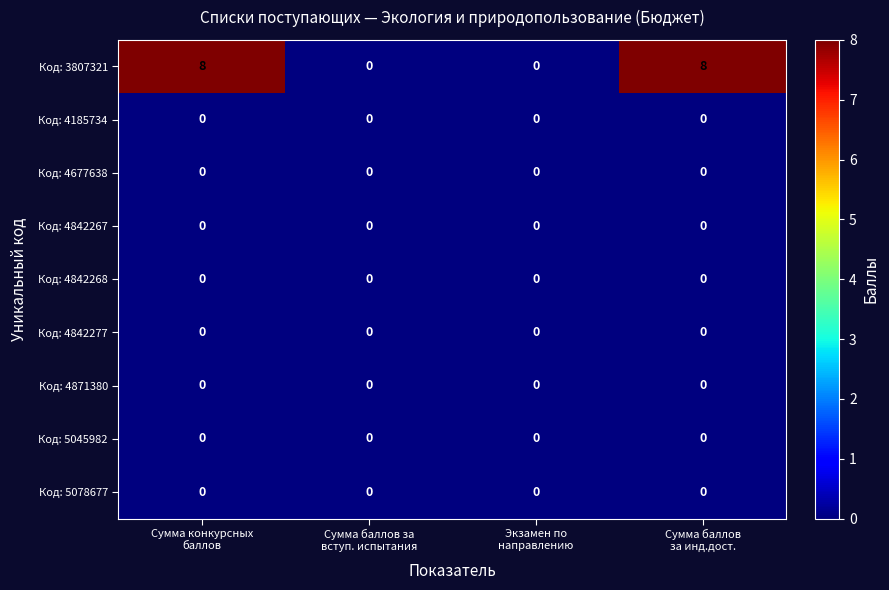

What is the difference between the maximum and second lowest values in the Код: 3807321 series?

8